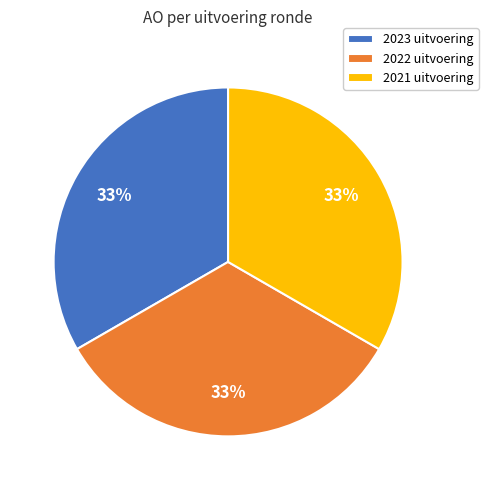

The 2023 uitvoering slice represents 33% of the pie. True or false?

True